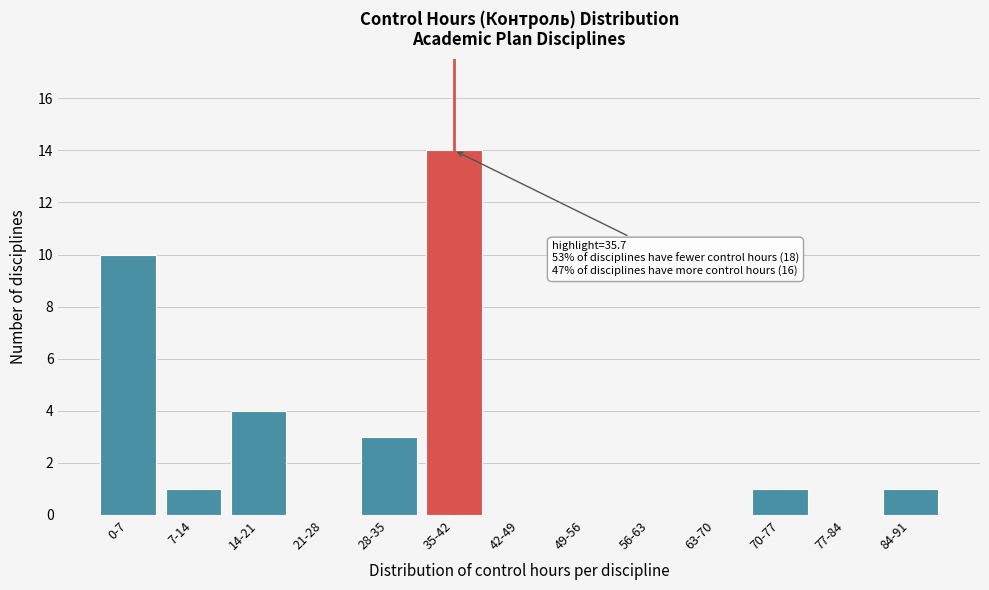

Reading left to right, transcribe all the data shown in this chart.

0-7=10	7-14=1	14-21=4	21-28=0	28-35=3	35-42=14	42-49=0	49-56=0	56-63=0	63-70=0	70-77=1	77-84=0	84-91=1